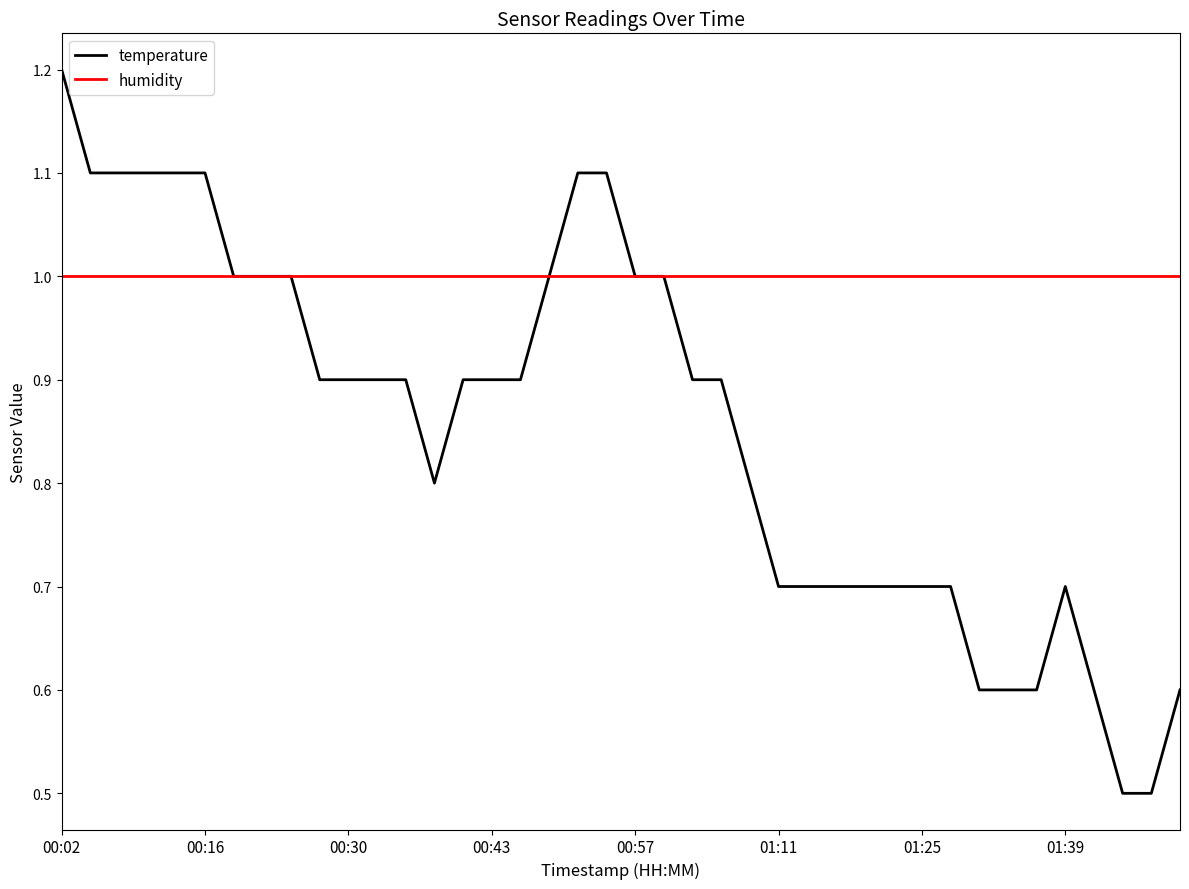

What are all the series names shown in the legend?

temperature, humidity